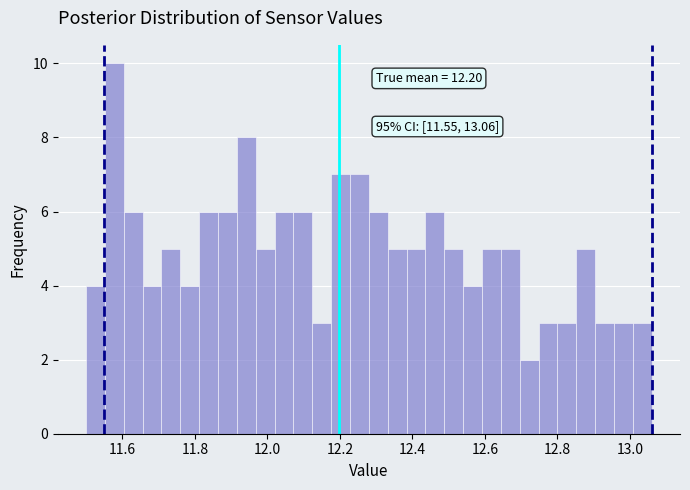

Read against the x-axis, roughly where is the centre of the tallest bar?

11.58